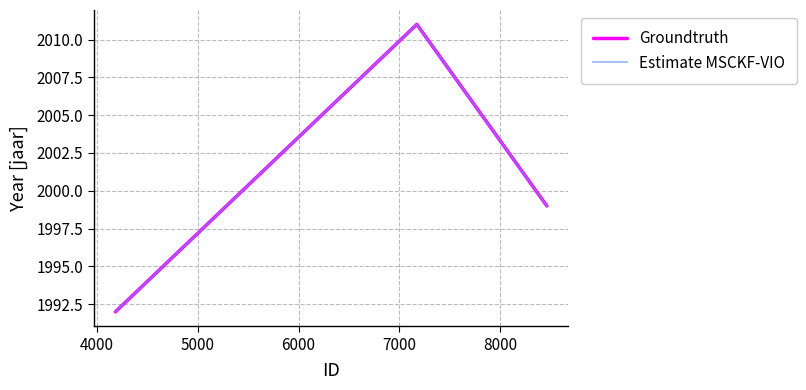

How many series are shown in this chart?

2